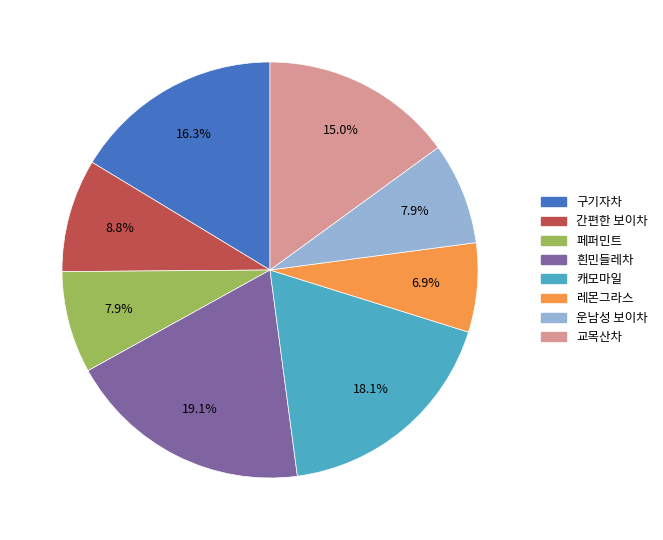

How many slices are in this pie chart?

8